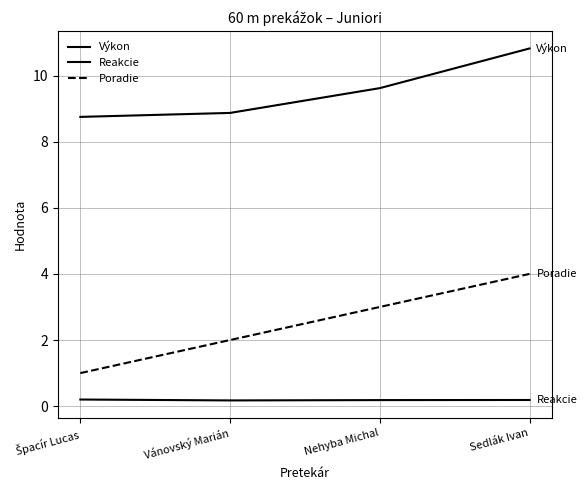

Does the chart display data point markers on the line(s)?

No